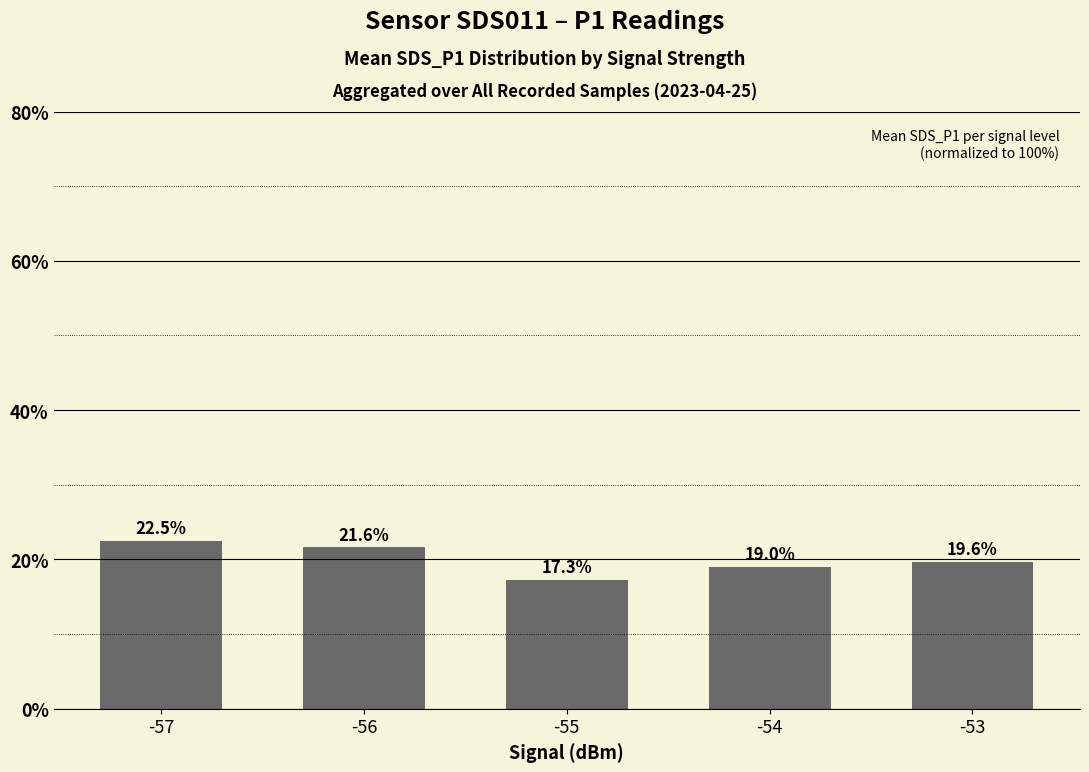

What is the smallest value displayed?

17.3